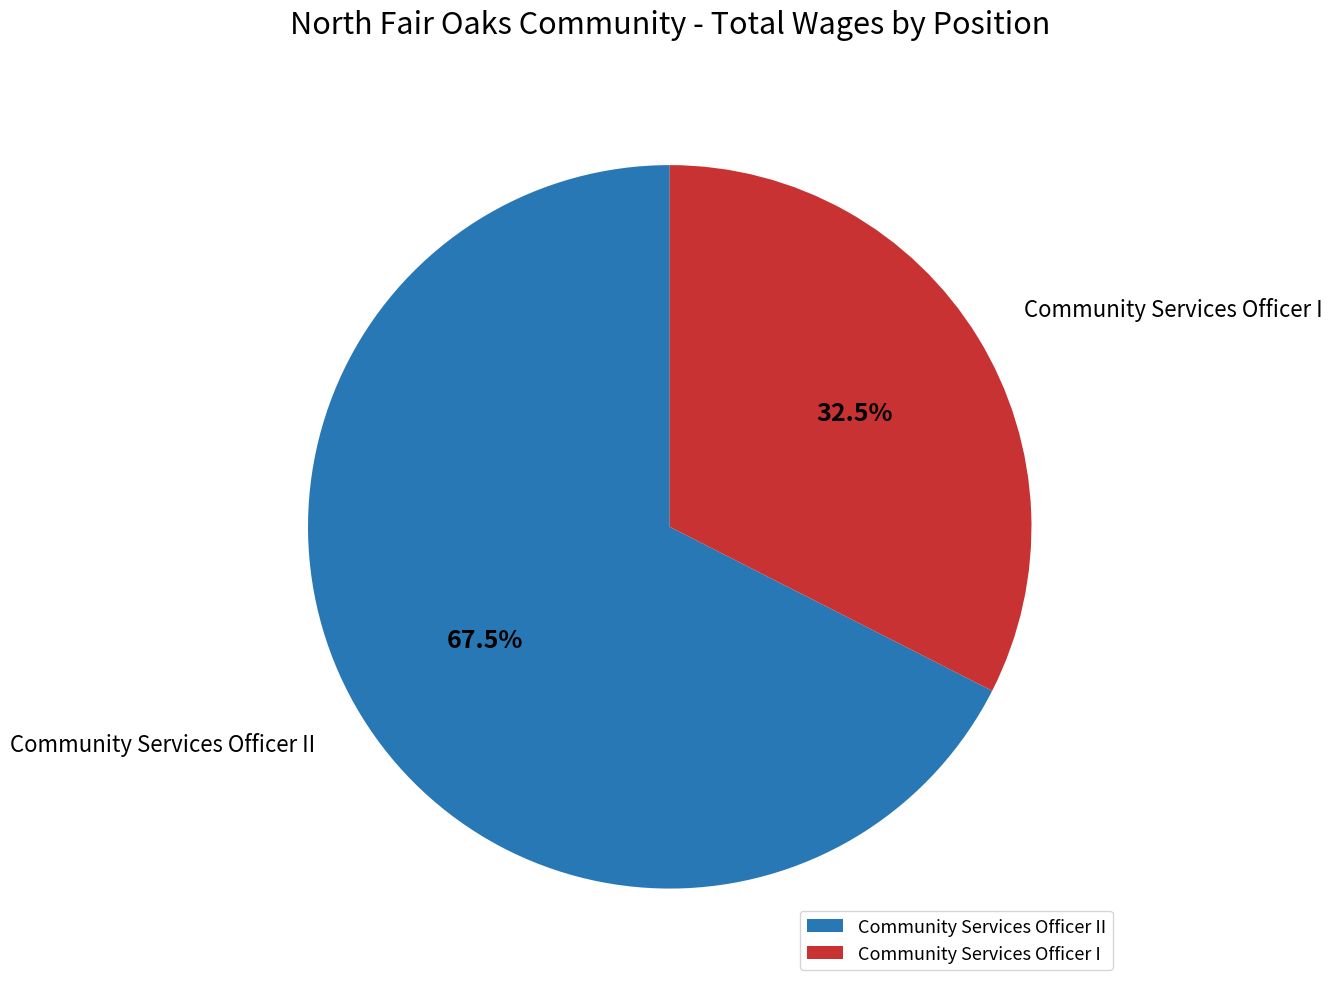

Rank the categories by value from lowest to highest.

Community Services Officer I, Community Services Officer II